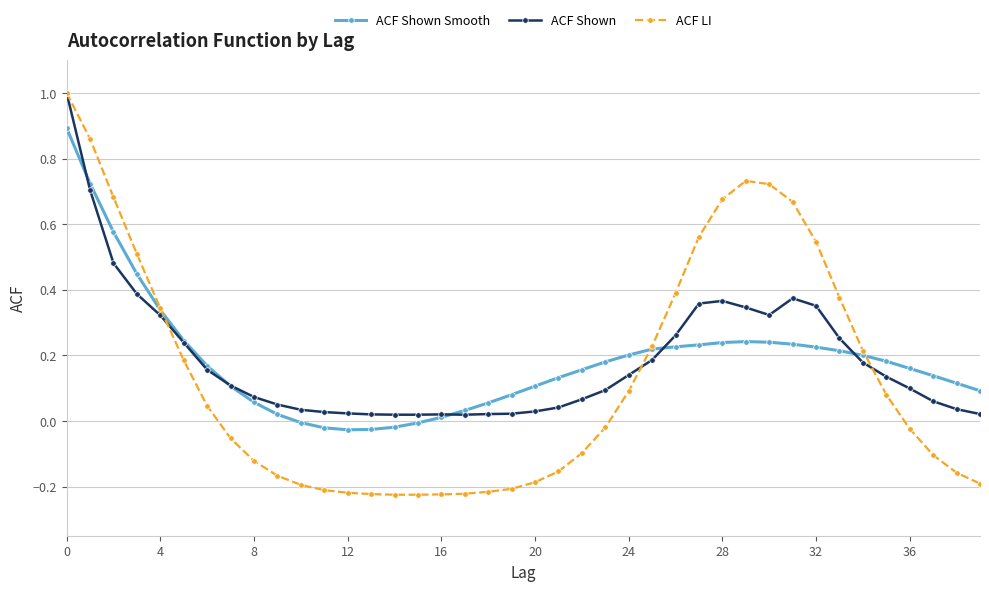

At how many categories does at least one series exceed 0?

40